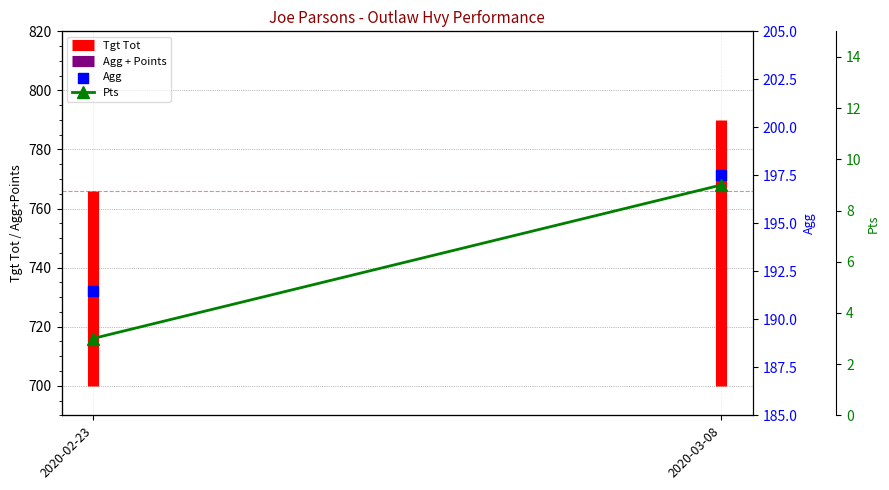

At which category is the sum across all series the highest?

2020-03-08